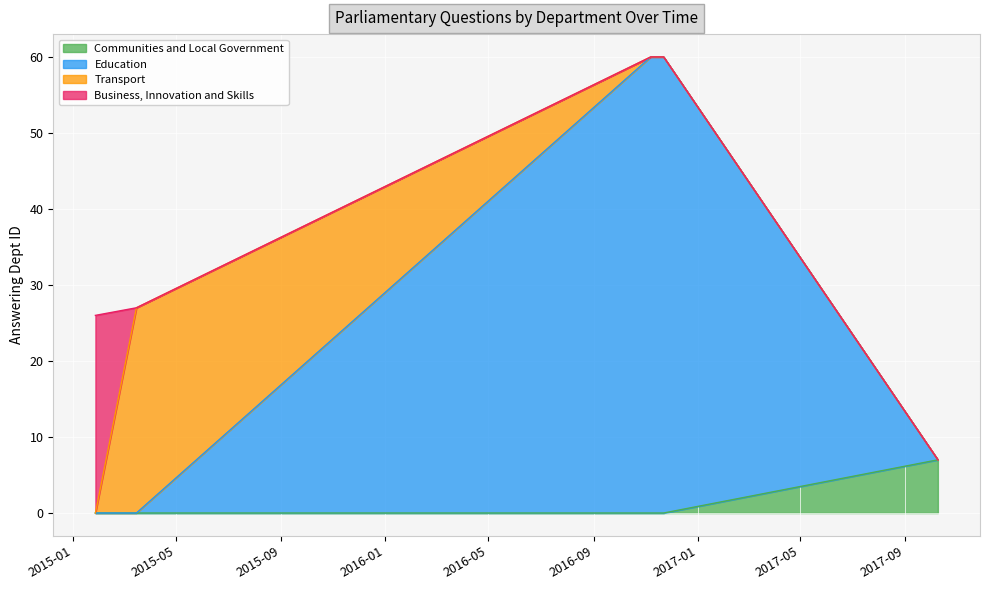

True or false: there are more than 1 points higher than both neighbors.

False